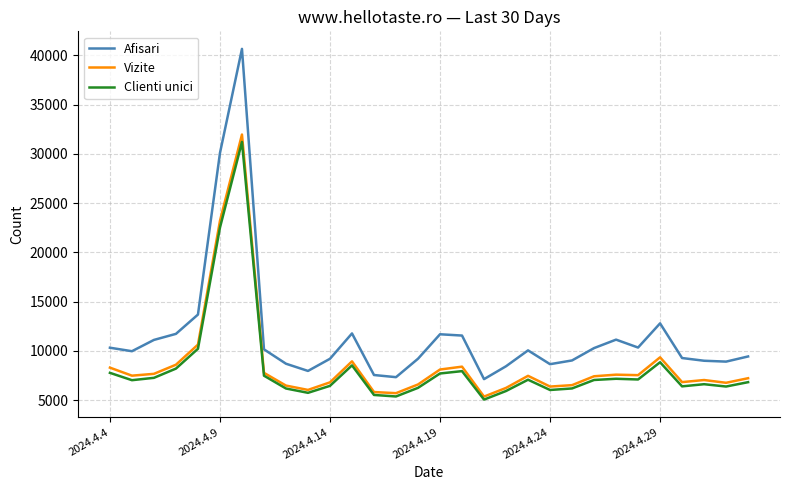

What is the maximum value shown in the chart?

40673